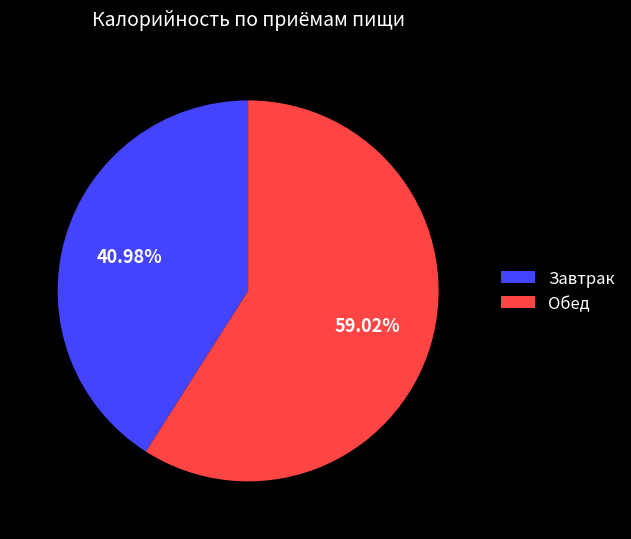

What portion of the pie excludes Завтрак?

59.0%